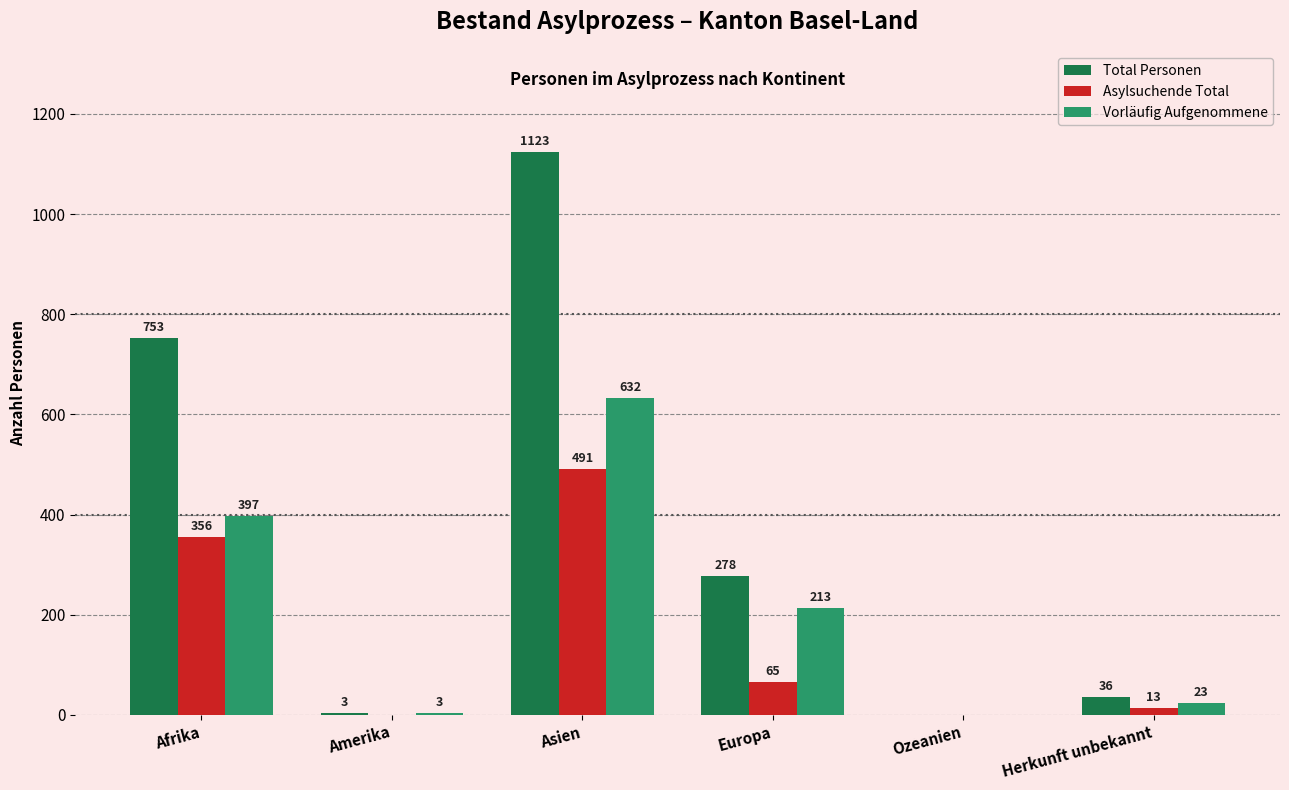

Which series has the widest spread of values?

Total Personen